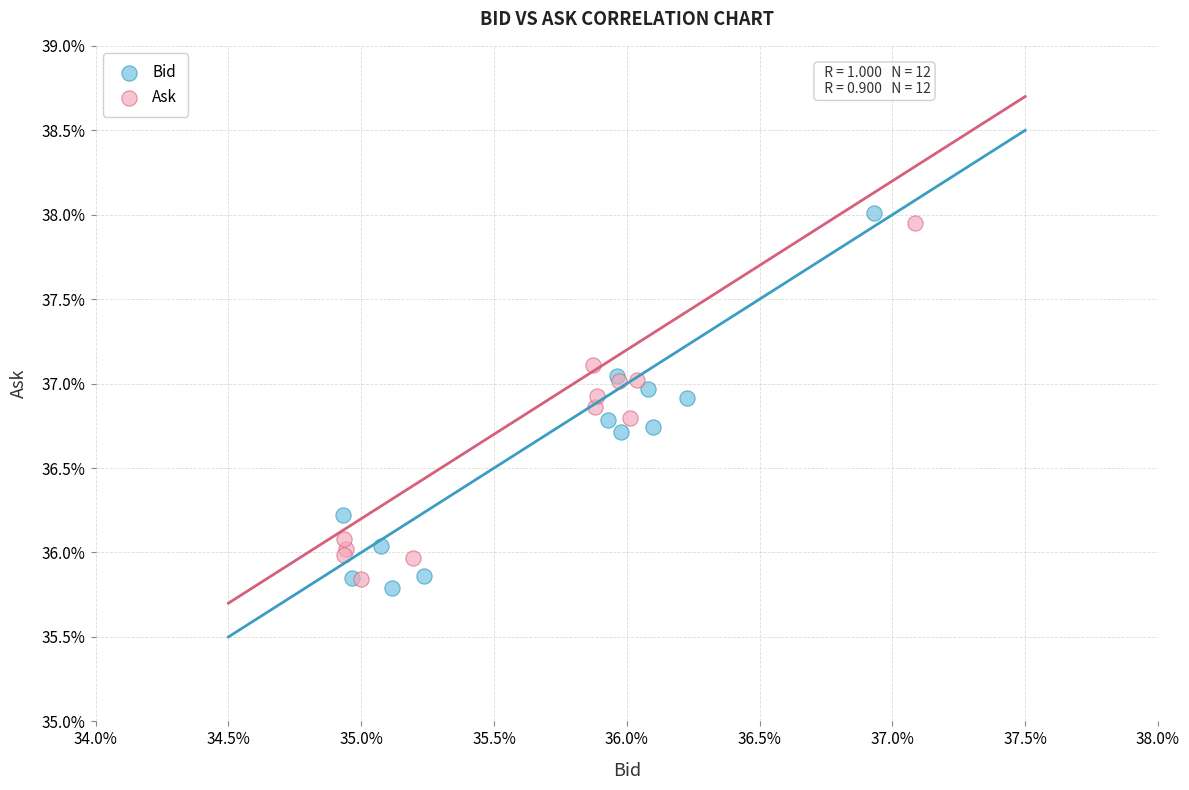

What are all the series names shown in the legend?

Bid, Ask